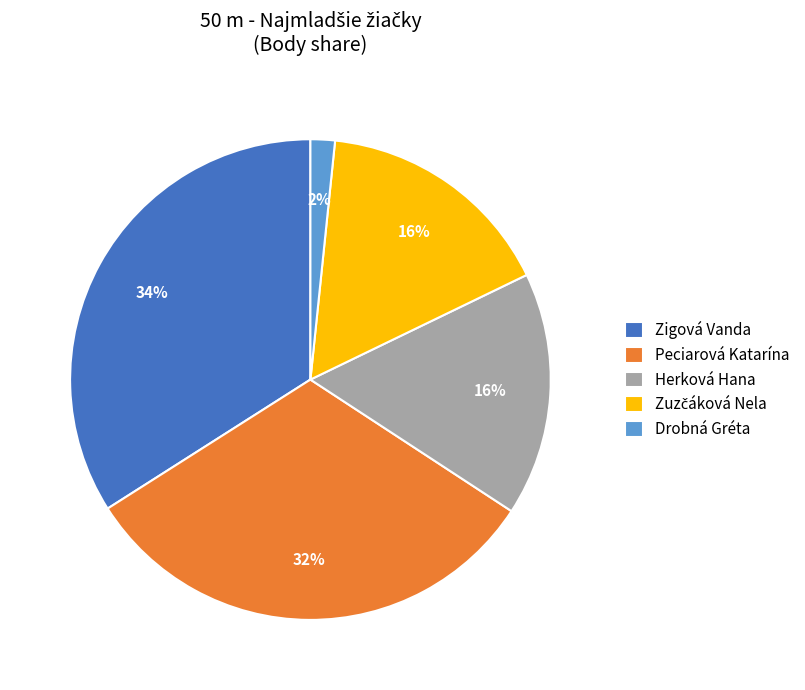

Is it true that Drobná Gréta is 15% of the pie?

False